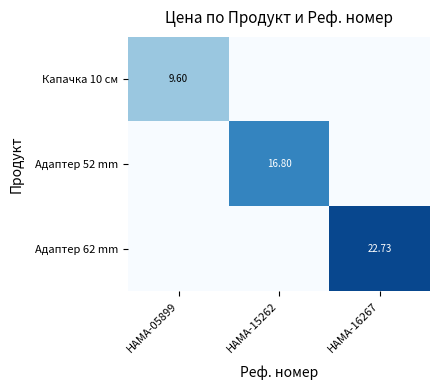

At HAMA-16267, list the series in order from smallest to largest.

Капачка 10 см, Адаптер 52 mm, Адаптер 62 mm